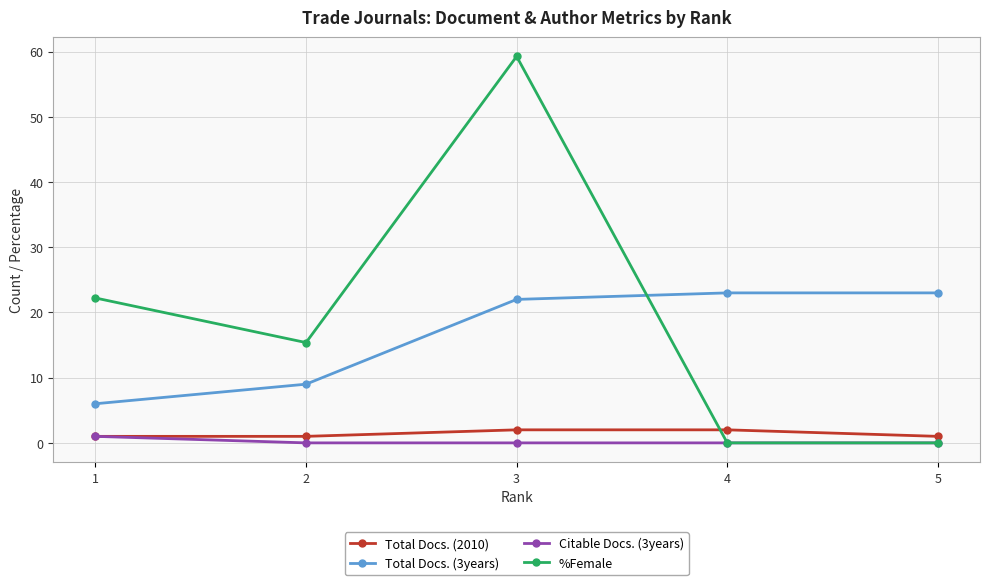

The %Female series shows 35.0 at 1. True or false?

False